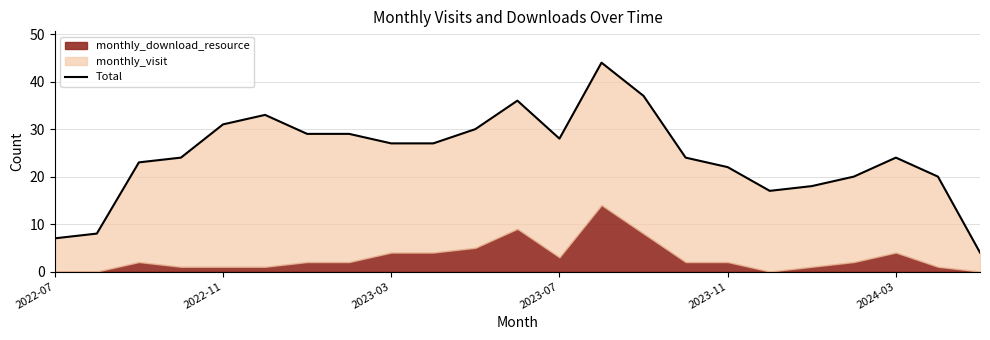

What is the value of the 13th point from the left?

28